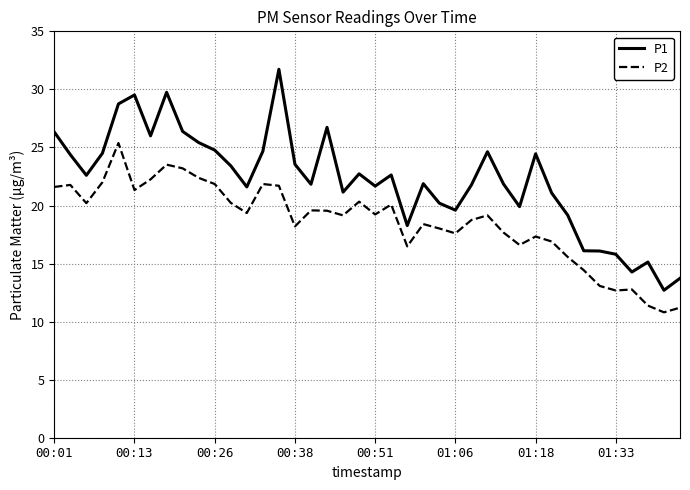

What is the smallest value displayed?

10.8